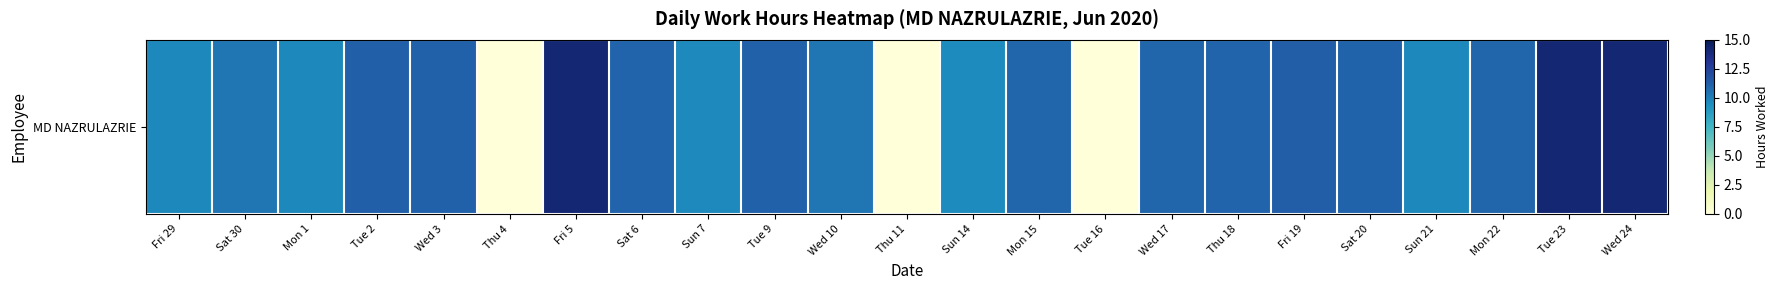

What is the sum of the values at Thu 4 and Sun 7?

9.6